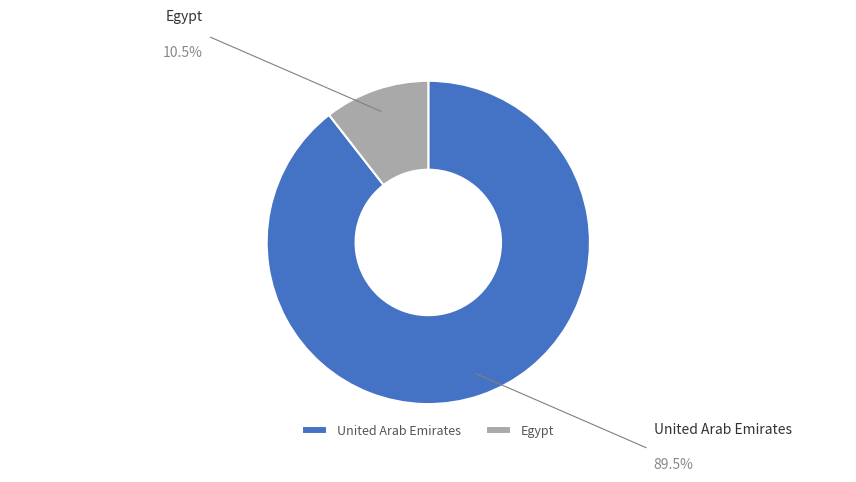

Between Egypt and United Arab Emirates, which is larger?

United Arab Emirates